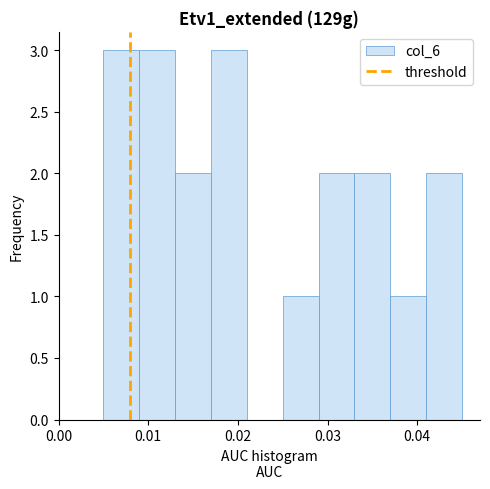

What is the height of the bar covering 0.017 to 0.021 on the x-axis? The values are not printed on the chart, so give them approximately, as read against the axis.

3